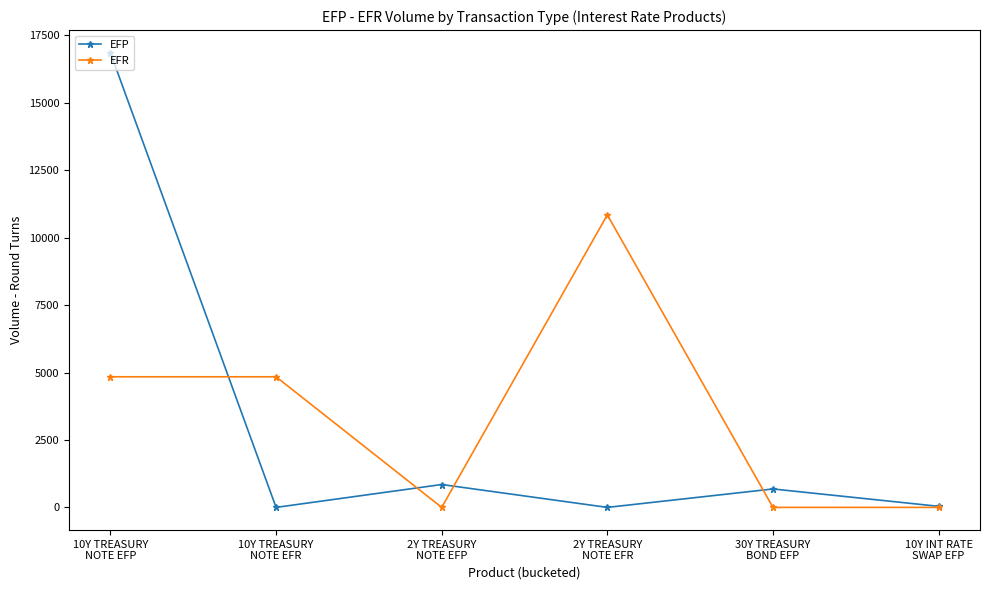

What is the difference between the EFR values at 10Y TREASURY
NOTE EFR and 2Y TREASURY
NOTE EFP?

4841